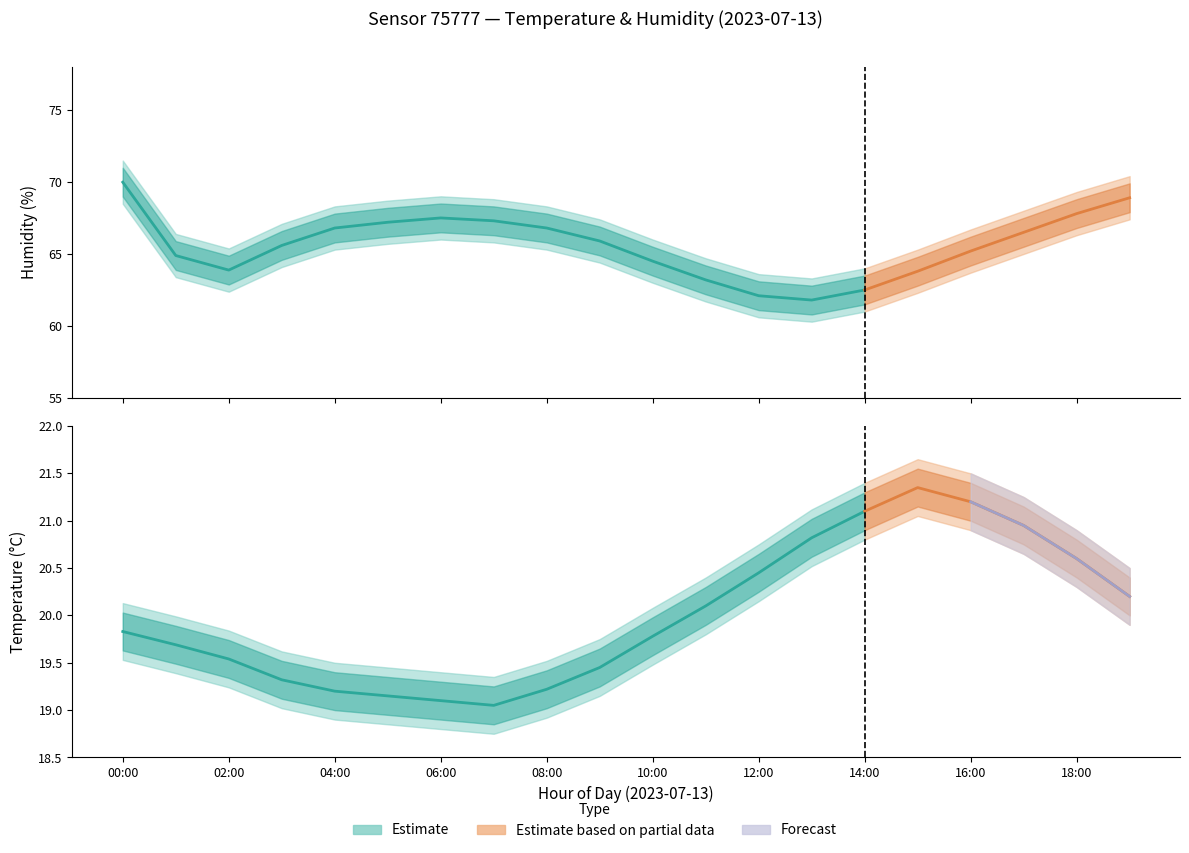

Which series has the largest range (max minus min)?

humidity